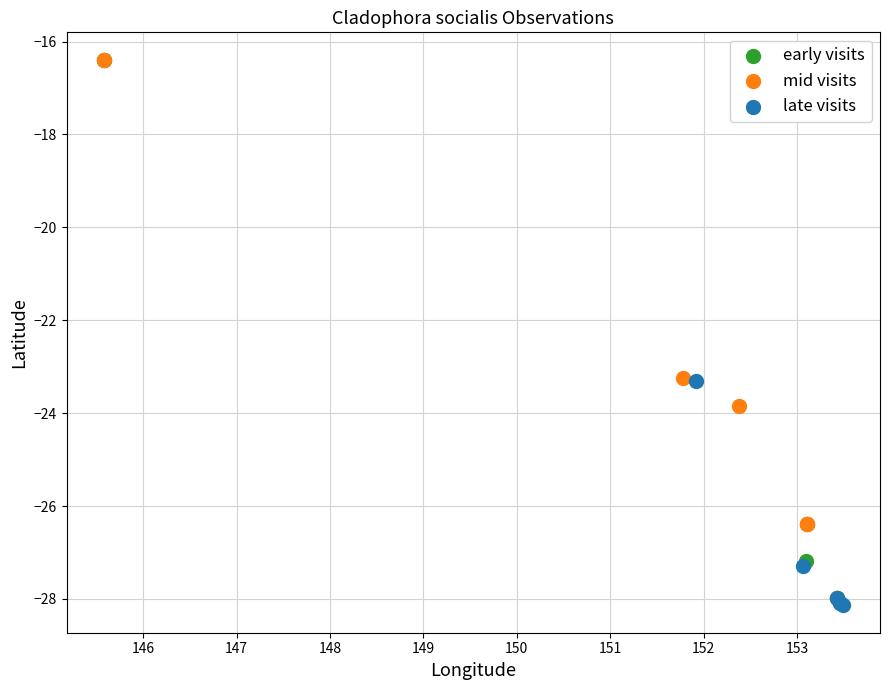

Which series has the widest spread of Y values?

early visits